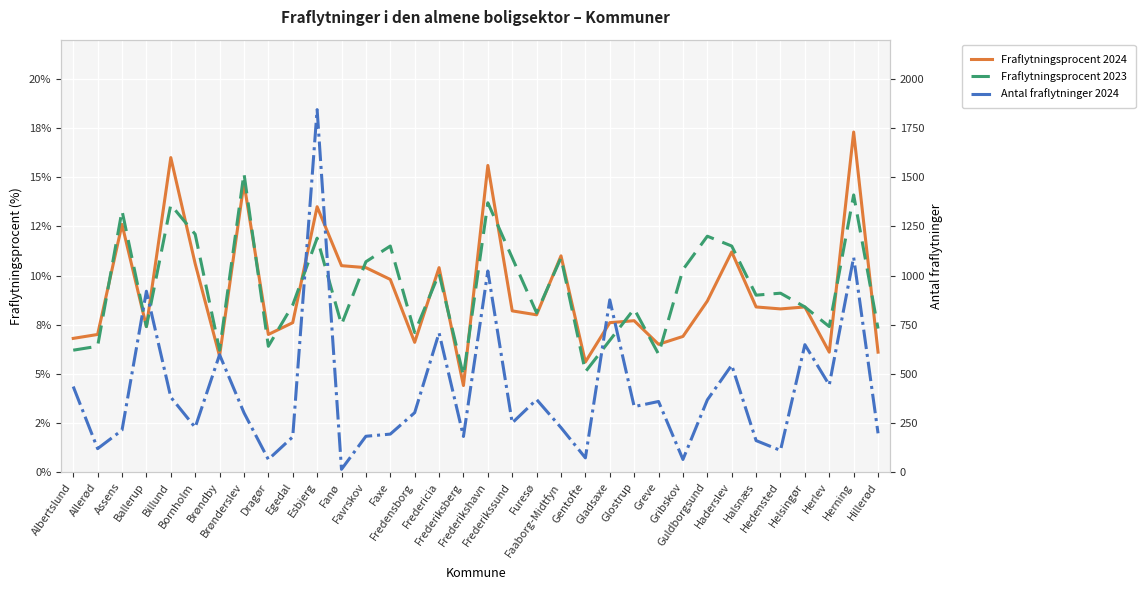

Reading right to left, extract all data points from this chart.

Fraflytningsprocent 2024: 6.1	17.3	6.1	8.4	8.3	8.4	11.2	8.7	6.9	6.5	7.7	7.6	5.6	11.0	8.0	8.2	15.6	4.4	10.4	6.6	9.8	10.4	10.5	13.5	7.6	7.0	14.7	5.9	10.6	16.0	7.4	12.6	7.0	6.8
Fraflytningsprocent 2023: 7.3	14.1	7.4	8.4	9.1	9.0	11.5	12.0	10.3	6.0	8.3	6.7	5.1	10.9	8.1	10.9	13.7	4.9	10.1	7.1	11.5	10.7	7.5	11.9	8.5	6.4	15.2	6.2	12.1	13.6	7.4	13.3	6.4	6.2
Antal fraflytninger 2024: 197.0	1093.0	443.0	648.0	110.0	160.0	544.0	367.0	64.0	359.0	333.0	876.0	72.0	226.0	369.0	250.0	1023.0	181.0	708.0	302.0	193.0	182.0	14.0	1844.0	179.0	64.0	302.0	597.0	227.0	381.0	920.0	213.0	119.0	435.0